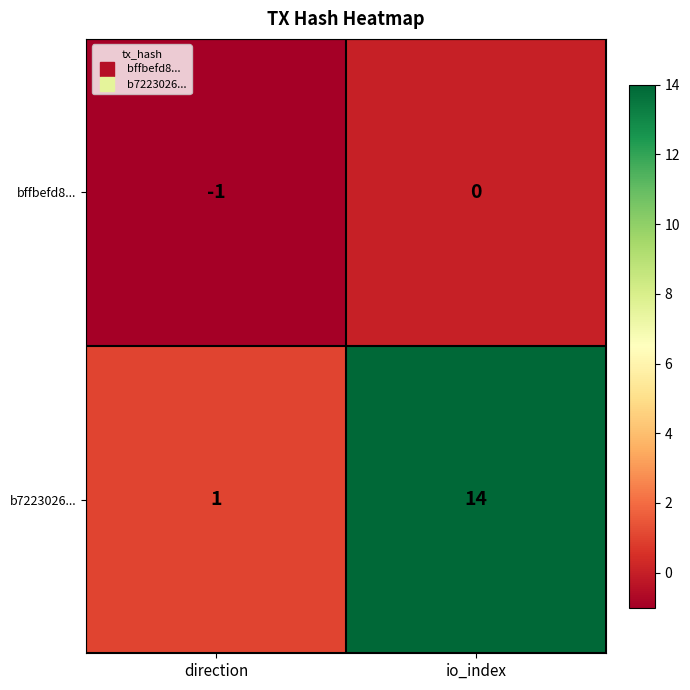

Which series changed the most between direction and io_index?

b7223026...